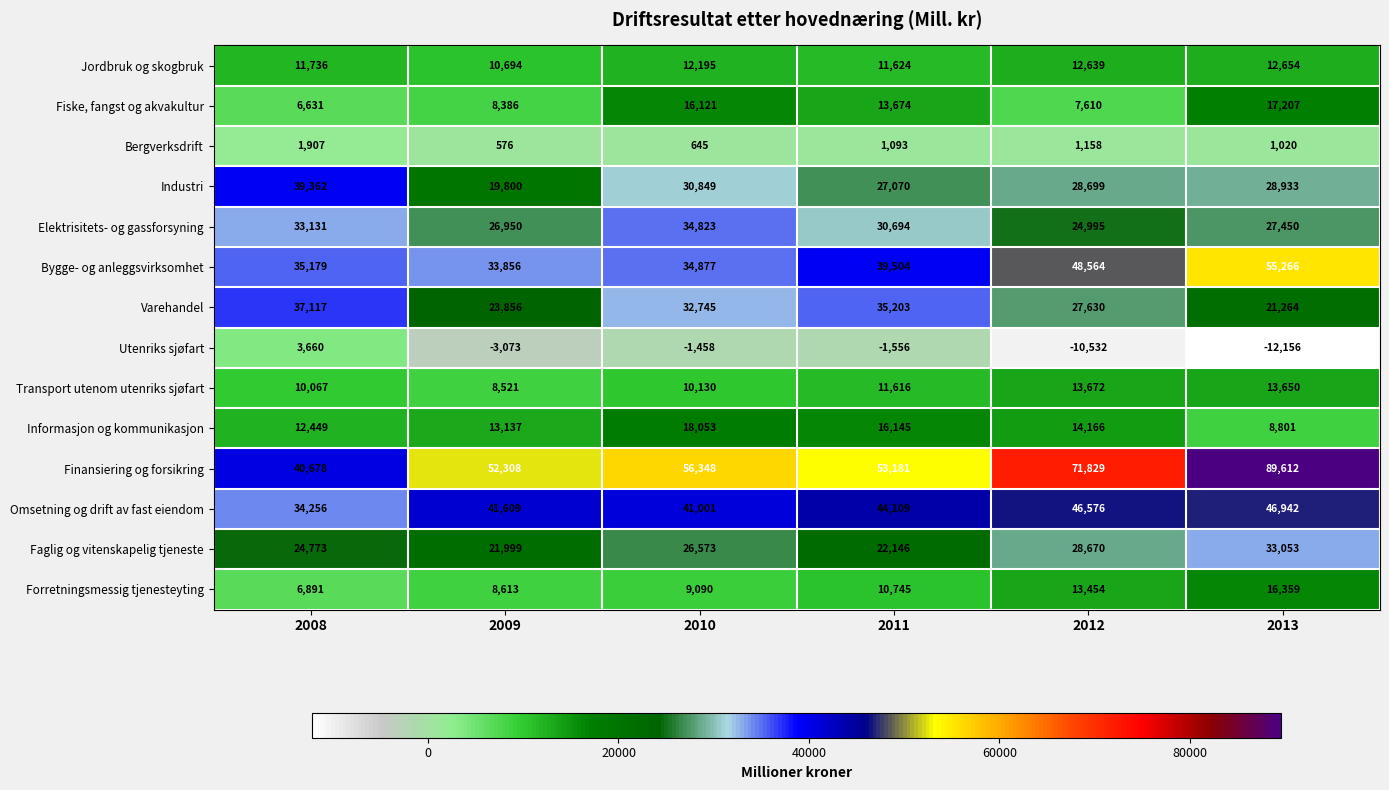

What is the highest value of the Faglig og vitenskapelig tjeneste series?

33053